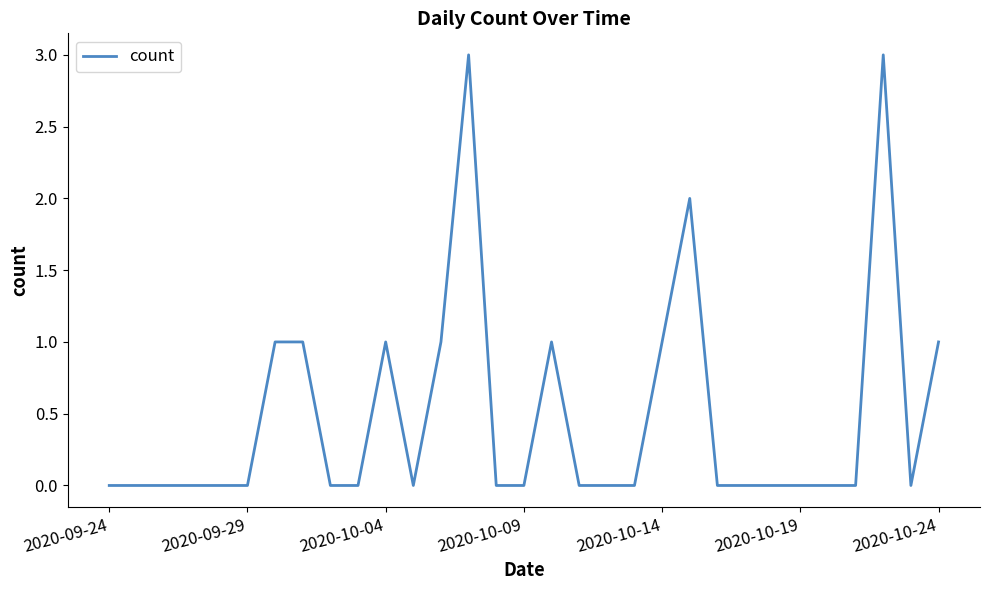

What is the maximum value shown in the chart?

3